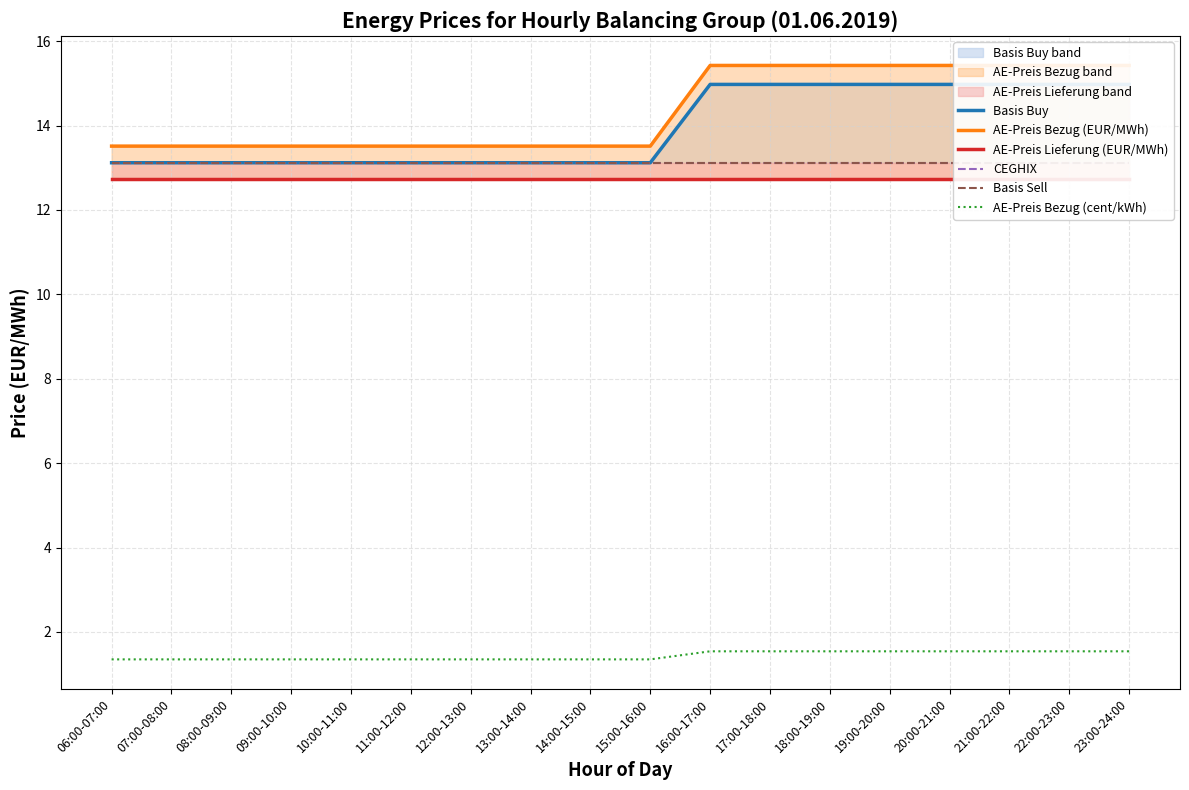

What position from the left is 21:00-22:00?

16